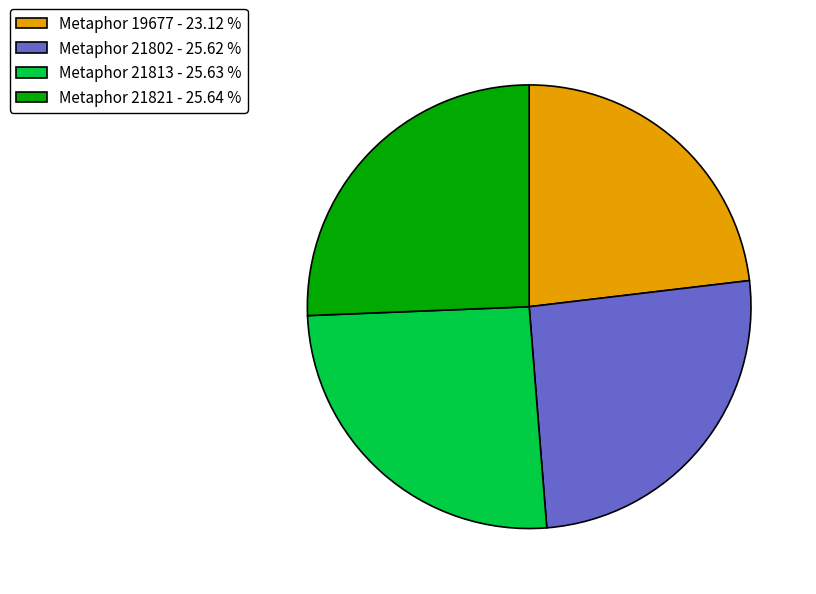

Do Metaphor 19677 - 23.12 % and Metaphor 21813 - 25.63 % together represent more than half of the pie?

No